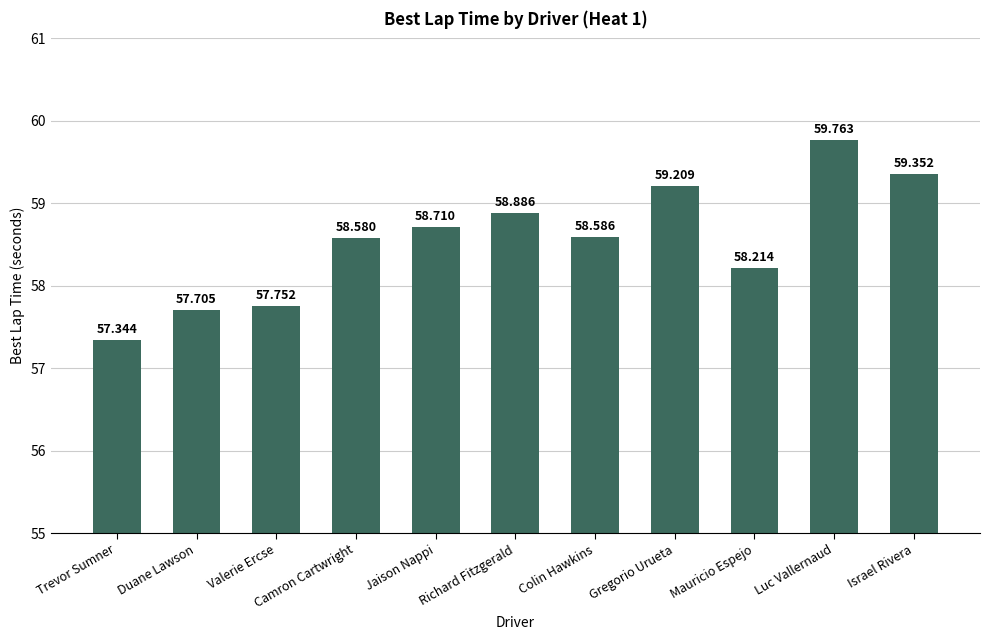

Reading left to right, extract all data points from this chart.

57.3	57.7	57.8	58.6	58.7	58.9	58.6	59.2	58.2	59.8	59.4